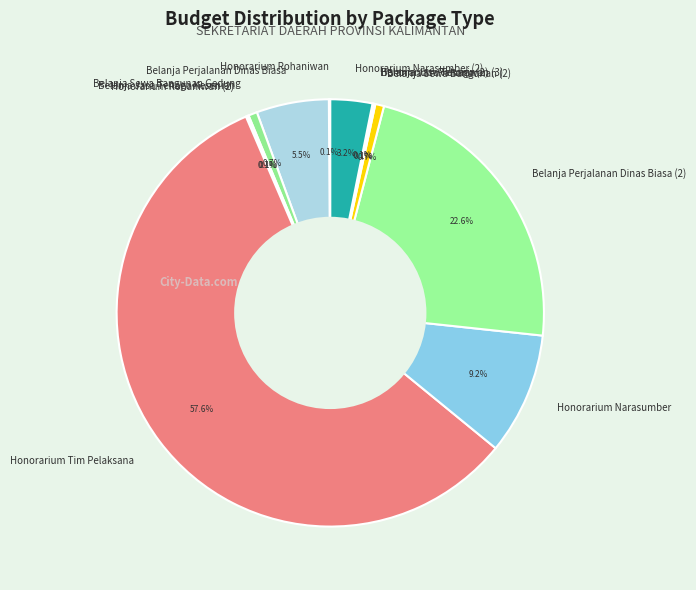

How much of the chart is everything except Belanja Perjalanan Dinas Biasa?

94.5%